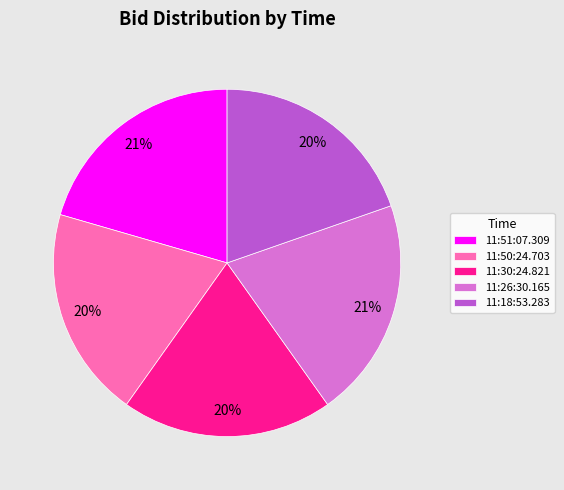

To the nearest percent, what is the combined percentage of 11:50:24.703 and 11:18:53.283?

39%